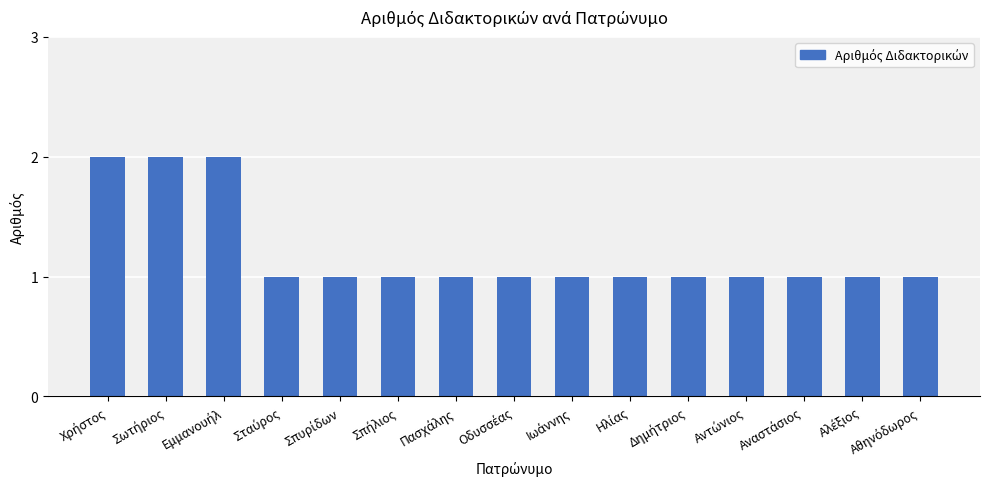

Does the chart contain stacked bars?

No